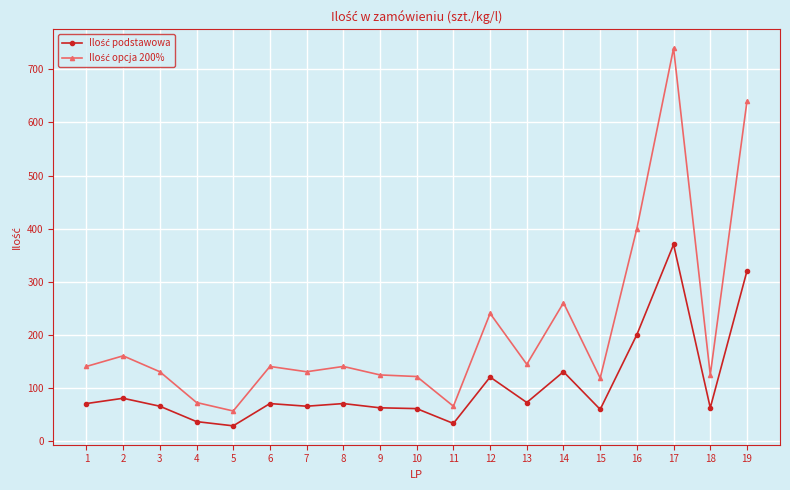

Which label corresponds to the largest value in the chart?

17